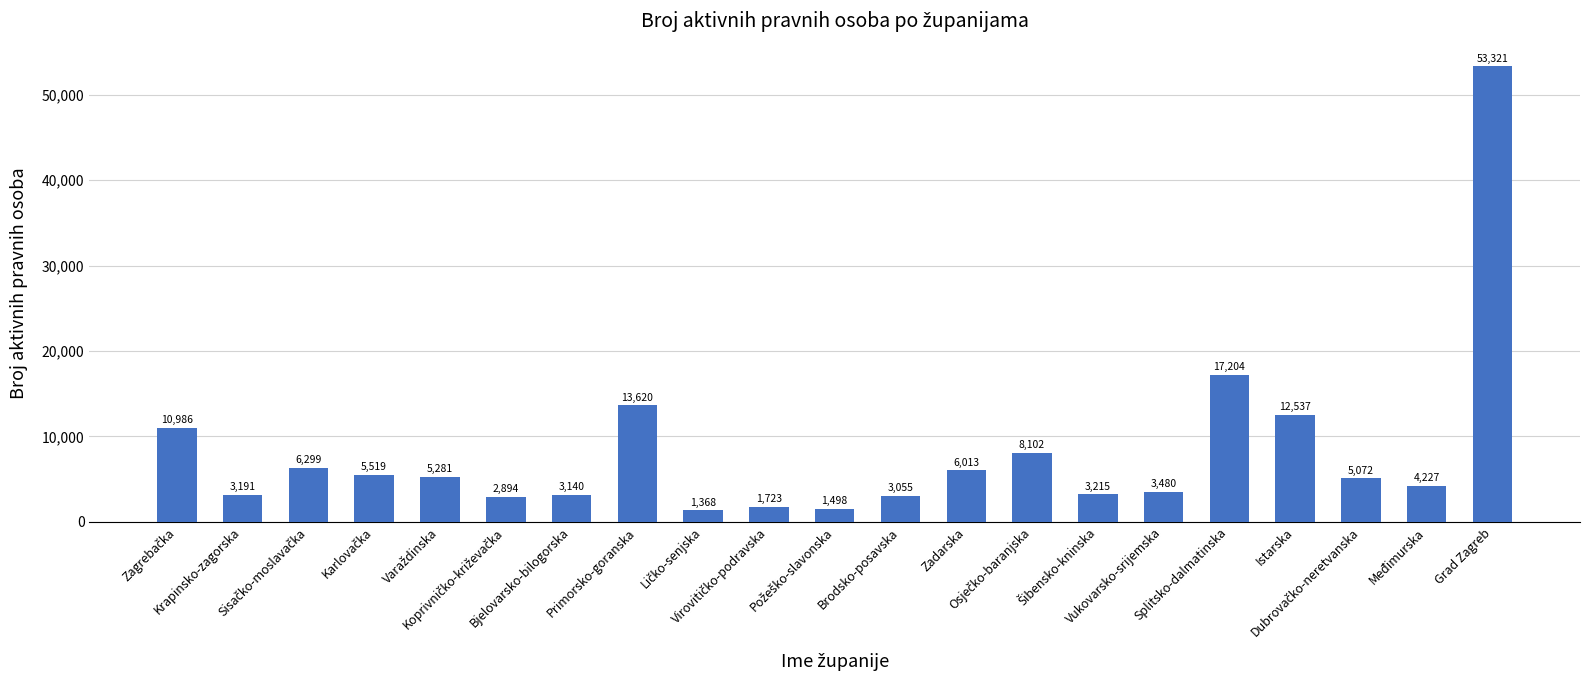

Reading left to right, what are all the values shown in this chart?

10986	3191	6299	5519	5281	2894	3140	13620	1368	1723	1498	3055	6013	8102	3215	3480	17204	12537	5072	4227	53321